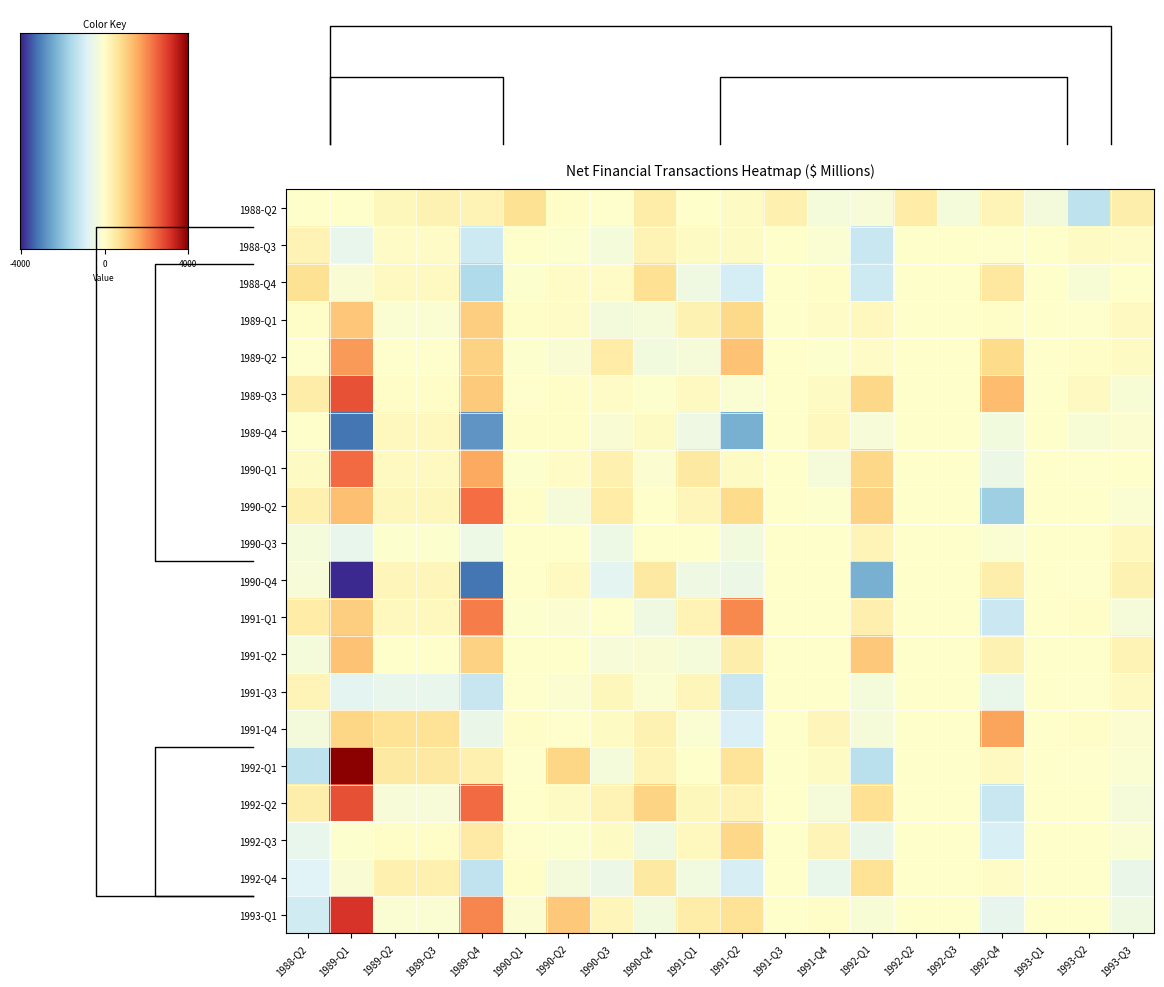

Reading left to right, what are all the values shown in this chart?

1988-06: 1988-Q2=0	1989-Q1=0	1989-Q2=192	1989-Q3=325	1989-Q4=294	1990-Q1=725	1990-Q2=57	1990-Q3=-23	1990-Q4=453	1991-Q1=19	1991-Q2=102	1991-Q3=358	1991-Q4=-278	1992-Q1=-199	1992-Q2=475	1992-Q3=-264	1992-Q4=257	1993-Q1=-291	1993-Q2=-1299	1993-Q3=433
1989-03: 1988-Q2=294	1989-Q1=-576	1989-Q2=86	1989-Q3=86	1989-Q4=-1064	1990-Q1=30	1990-Q2=-59	1990-Q3=-268	1990-Q4=284	1991-Q1=100	1991-Q2=96	1991-Q3=0	1991-Q4=-103	1992-Q1=-1144	1992-Q2=0	1992-Q3=0	1992-Q4=-10	1993-Q1=0	1993-Q2=105	1993-Q3=65
1989-06: 1988-Q2=725	1989-Q1=-149	1989-Q2=136	1989-Q3=136	1989-Q4=-1522	1990-Q1=-61	1990-Q2=82	1990-Q3=71	1990-Q4=761	1991-Q1=-381	1991-Q2=-964	1991-Q3=0	1991-Q4=38	1992-Q1=-1068	1992-Q2=0	1992-Q3=0	1992-Q4=567	1993-Q1=0	1993-Q2=-161	1993-Q3=26
1989-09: 1988-Q2=57	1989-Q1=1215	1989-Q2=-119	1989-Q3=-119	1989-Q4=1074	1990-Q1=47	1990-Q2=79	1990-Q3=-296	1990-Q4=-221	1991-Q1=333	1991-Q2=899	1991-Q3=0	1991-Q4=67	1992-Q1=166	1992-Q2=0	1992-Q3=0	1992-Q4=44	1993-Q1=0	1993-Q2=-6	1993-Q3=139
1989-12: 1988-Q2=-23	1989-Q1=1825	1989-Q2=-4	1989-Q3=-4	1989-Q4=1022	1990-Q1=-34	1990-Q2=-153	1990-Q3=485	1990-Q4=-334	1991-Q1=-234	1991-Q2=1261	1991-Q3=0	1991-Q4=-47	1992-Q1=78	1992-Q2=0	1992-Q3=0	1992-Q4=850	1993-Q1=0	1993-Q2=35	1993-Q3=94
1990-03: 1988-Q2=453	1989-Q1=2723	1989-Q2=57	1989-Q3=56	1989-Q4=1145	1990-Q1=-23	1990-Q2=40	1990-Q3=86	1990-Q4=-50	1991-Q1=152	1991-Q2=-106	1991-Q3=0	1991-Q4=116	1992-Q1=930	1992-Q2=0	1992-Q3=0	1992-Q4=1345	1993-Q1=0	1993-Q2=136	1993-Q3=-170
1990-06: 1988-Q2=19	1989-Q1=-3166	1989-Q2=169	1989-Q3=169	1989-Q4=-2724	1990-Q1=48	1990-Q2=36	1990-Q3=-146	1990-Q4=108	1991-Q1=-416	1991-Q2=-2335	1991-Q3=0	1991-Q4=178	1992-Q1=-197	1992-Q2=0	1992-Q3=0	1992-Q4=-343	1993-Q1=0	1993-Q2=-170	1993-Q3=-66
1990-09: 1988-Q2=102	1989-Q1=2424	1989-Q2=126	1989-Q3=126	1989-Q4=1648	1990-Q1=-49	1990-Q2=71	1990-Q3=347	1990-Q4=-66	1991-Q1=550	1991-Q2=100	1991-Q3=0	1991-Q4=-238	1992-Q1=933	1992-Q2=0	1992-Q3=0	1992-Q4=-492	1993-Q1=0	1993-Q2=-6	1993-Q3=9
1990-12: 1988-Q2=358	1989-Q1=1290	1989-Q2=191	1989-Q3=191	1989-Q4=2387	1990-Q1=60	1990-Q2=-237	1990-Q3=491	1990-Q4=21	1991-Q1=223	1991-Q2=856	1991-Q3=0	1991-Q4=-33	1992-Q1=1006	1992-Q2=0	1992-Q3=0	1992-Q4=-1759	1993-Q1=0	1993-Q2=7	1993-Q3=-102
1991-03: 1988-Q2=-278	1989-Q1=-593	1989-Q2=-45	1989-Q3=-45	1989-Q4=-464	1990-Q1=7	1990-Q2=6	1990-Q3=-457	1990-Q4=23	1991-Q1=12	1991-Q2=-323	1991-Q3=0	1991-Q4=7	1992-Q1=261	1992-Q2=0	1992-Q3=0	1992-Q4=-101	1993-Q1=0	1993-Q2=1	1993-Q3=167
1991-06: 1988-Q2=-199	1989-Q1=-3890	1989-Q2=229	1989-Q3=228	1989-Q4=-3183	1990-Q1=29	1990-Q2=148	1990-Q3=-679	1990-Q4=560	1991-Q1=-430	1991-Q2=-493	1991-Q3=0	1991-Q4=14	1992-Q1=-2332	1992-Q2=0	1992-Q3=0	1992-Q4=431	1993-Q1=0	1993-Q2=-1	1993-Q3=330
1991-09: 1988-Q2=475	1989-Q1=1072	1989-Q2=177	1989-Q3=178	1989-Q4=2209	1990-Q1=-39	1990-Q2=-69	1990-Q3=-26	1990-Q4=-406	1991-Q1=307	1991-Q2=2040	1991-Q3=0	1991-Q4=1	1992-Q1=401	1992-Q2=0	1992-Q3=0	1992-Q4=-1101	1993-Q1=0	1993-Q2=45	1993-Q3=-222
1991-12: 1988-Q2=-264	1989-Q1=1257	1989-Q2=30	1989-Q3=29	1989-Q4=1031	1990-Q1=2	1990-Q2=24	1990-Q3=-192	1990-Q4=-135	1991-Q1=-257	1991-Q2=408	1991-Q3=0	1991-Q4=19	1992-Q1=1162	1992-Q2=0	1992-Q3=0	1992-Q4=338	1993-Q1=0	1993-Q2=28	1993-Q3=303
1992-03: 1988-Q2=257	1989-Q1=-686	1989-Q2=-579	1989-Q3=-578	1989-Q4=-1165	1990-Q1=-7	1990-Q2=-91	1990-Q3=196	1990-Q4=-108	1991-Q1=237	1991-Q2=-1152	1991-Q3=0	1991-Q4=14	1992-Q1=-254	1992-Q2=0	1992-Q3=0	1992-Q4=-557	1993-Q1=0	1993-Q2=-31	1993-Q3=139
1992-06: 1988-Q2=-291	1989-Q1=948	1989-Q2=717	1989-Q3=717	1989-Q4=-502	1990-Q1=59	1990-Q2=-3	1990-Q3=94	1990-Q4=329	1991-Q1=-125	1991-Q2=-864	1991-Q3=0	1991-Q4=227	1992-Q1=-219	1992-Q2=0	1992-Q3=0	1992-Q4=1698	1993-Q1=0	1993-Q2=32	1993-Q3=-64
1992-09: 1988-Q2=-1299	1989-Q1=4119	1989-Q2=548	1989-Q3=548	1989-Q4=371	1990-Q1=-17	1990-Q2=938	1990-Q3=-264	1990-Q4=264	1991-Q1=0	1991-Q2=684	1991-Q3=0	1991-Q4=115	1992-Q1=-1349	1992-Q2=0	1992-Q3=0	1992-Q4=153	1993-Q1=0	1993-Q2=-28	1993-Q3=-99
1992-12: 1988-Q2=433	1989-Q1=2773	1989-Q2=-195	1989-Q3=-195	1989-Q4=2434	1990-Q1=20	1990-Q2=104	1990-Q3=285	1990-Q4=985	1991-Q1=204	1991-Q2=302	1991-Q3=0	1991-Q4=-222	1992-Q1=756	1992-Q2=0	1992-Q3=0	1992-Q4=-1130	1993-Q1=0	1993-Q2=25	1993-Q3=-232
1993-03: 1988-Q2=-584	1989-Q1=-59	1989-Q2=49	1989-Q3=49	1989-Q4=519	1990-Q1=-3	1990-Q2=-45	1990-Q3=109	1990-Q4=-383	1991-Q1=184	1991-Q2=931	1991-Q3=0	1991-Q4=257	1992-Q1=-531	1992-Q2=0	1992-Q3=0	1992-Q4=-885	1993-Q1=0	1993-Q2=23	1993-Q3=-98
1993-06: 1988-Q2=-767	1989-Q1=-148	1989-Q2=353	1989-Q3=354	1989-Q4=-1281	1990-Q1=37	1990-Q2=-304	1990-Q3=-469	1990-Q4=558	1991-Q1=-368	1991-Q2=-917	1991-Q3=0	1991-Q4=-535	1992-Q1=717	1992-Q2=0	1992-Q3=0	1992-Q4=63	1993-Q1=0	1993-Q2=13	1993-Q3=-521
1993-09: 1988-Q2=-1025	1989-Q1=3153	1989-Q2=-98	1989-Q3=-98	1989-Q4=2063	1990-Q1=-70	1990-Q2=1178	1990-Q3=240	1990-Q4=-331	1991-Q1=468	1991-Q2=717	1991-Q3=0	1991-Q4=41	1992-Q1=-180	1992-Q2=0	1992-Q3=0	1992-Q4=-614	1993-Q1=0	1993-Q2=8	1993-Q3=-403